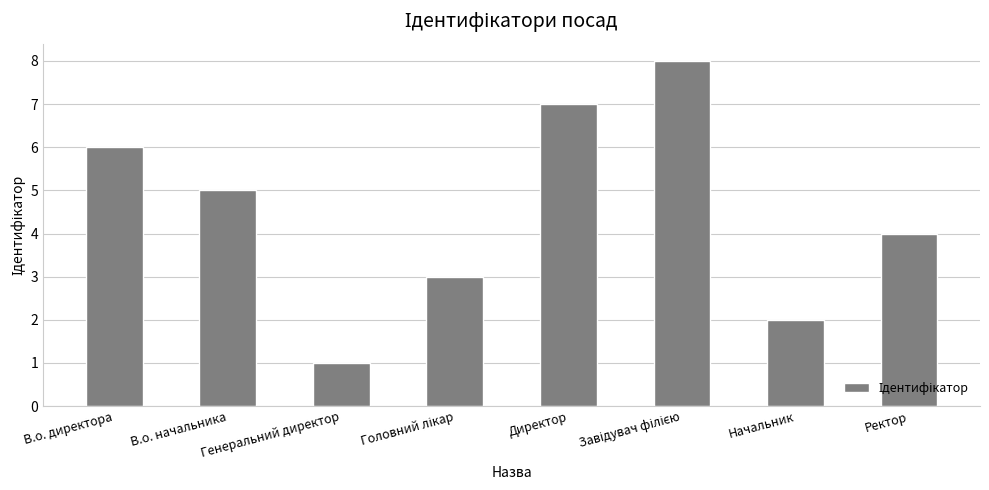

The value at Начальник is 2. True or false?

True